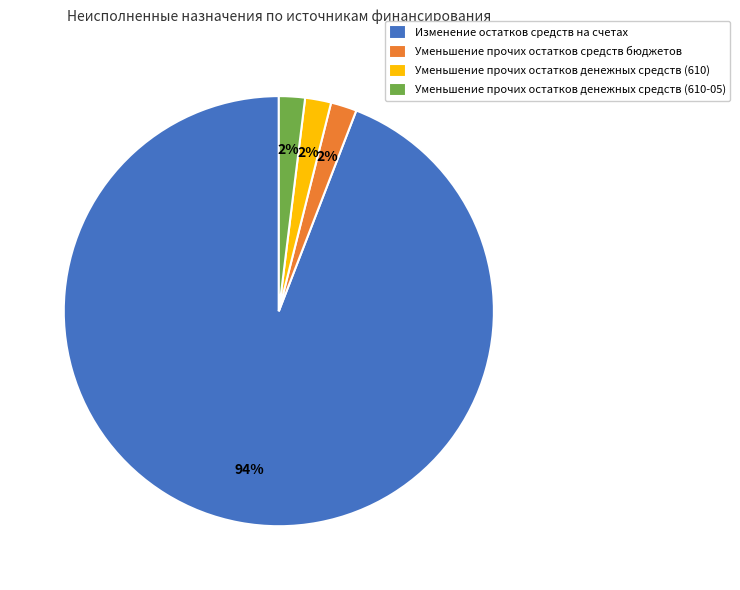

The Уменьшение прочих остатков денежных средств (610) slice represents 17% of the pie. True or false?

False